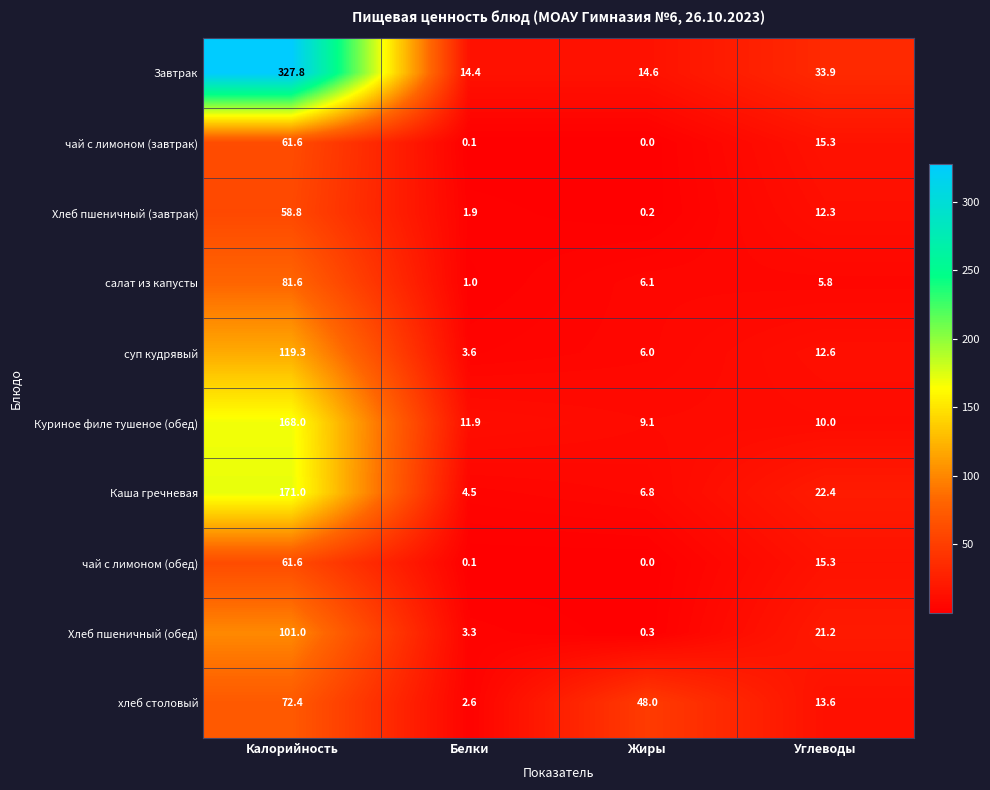

What is the total value across all series at Калорийность?

1223.1